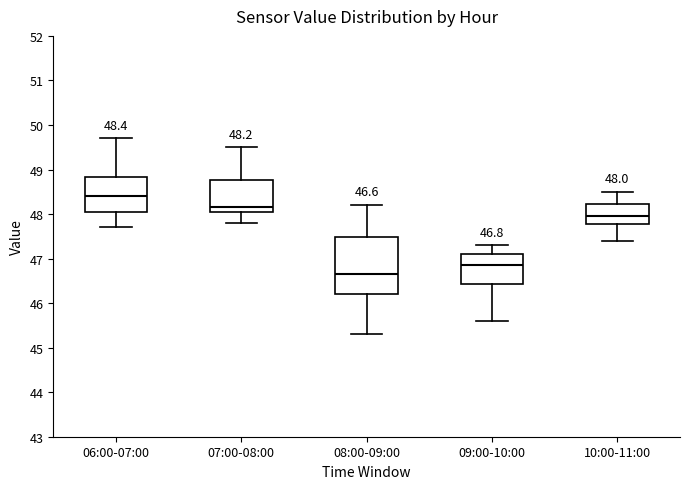

Comparing the boxes themselves (not the whiskers), which one is the tallest?

08:00-09:00